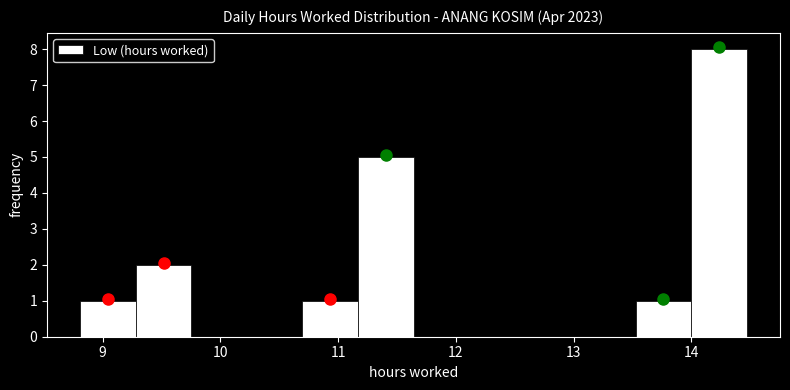

What is the height of the bar covering 9.3 to 9.8 on the x-axis? Neither the bar edges nor the heights are printed on the chart, so give them approximately, as read against the axes.

2